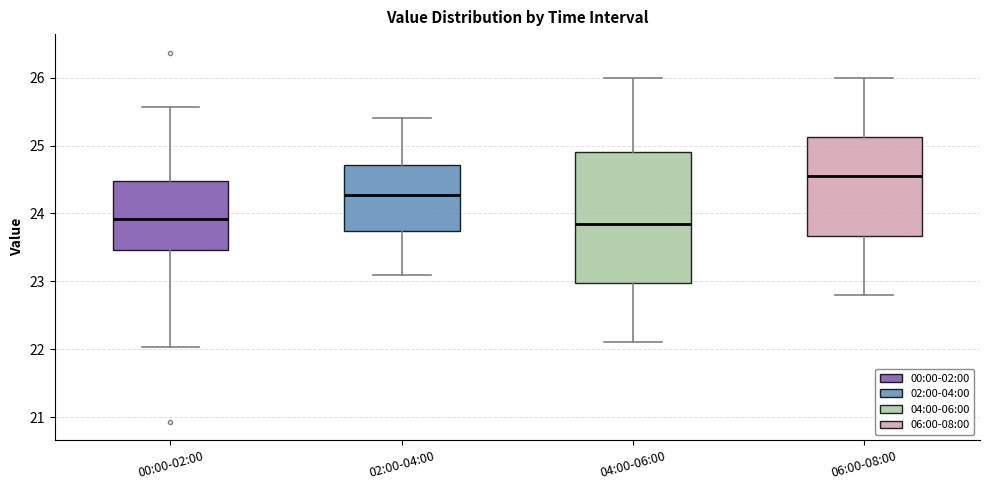

Which box is the tallest, from its lower edge to its upper edge?

04:00-06:00